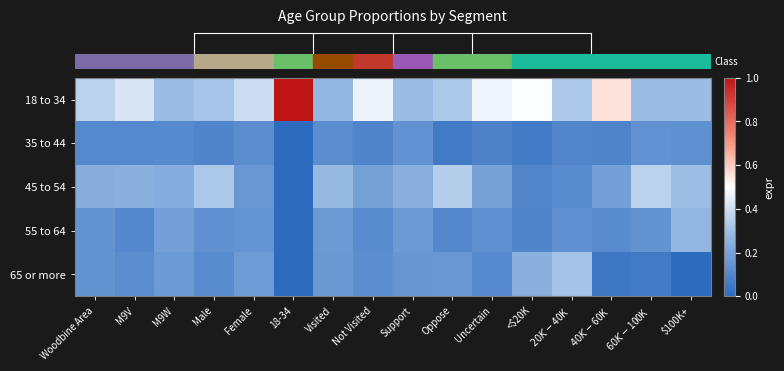

At which category is the sum across all series the highest?

Male